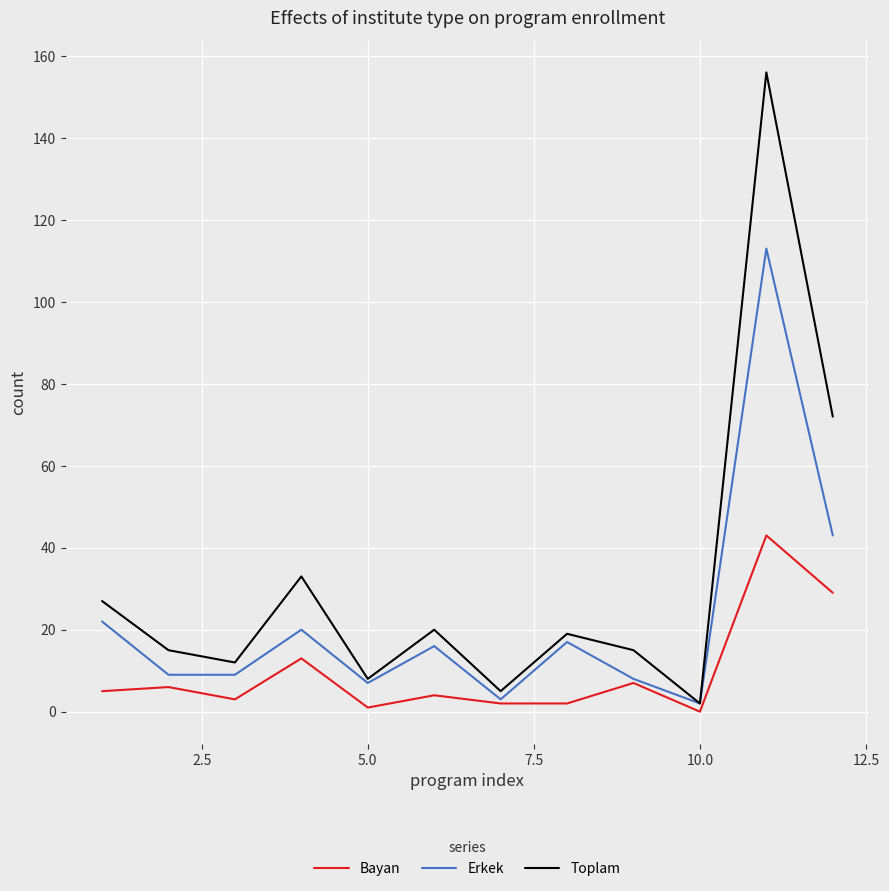

What is the sum of all Erkek values?

269